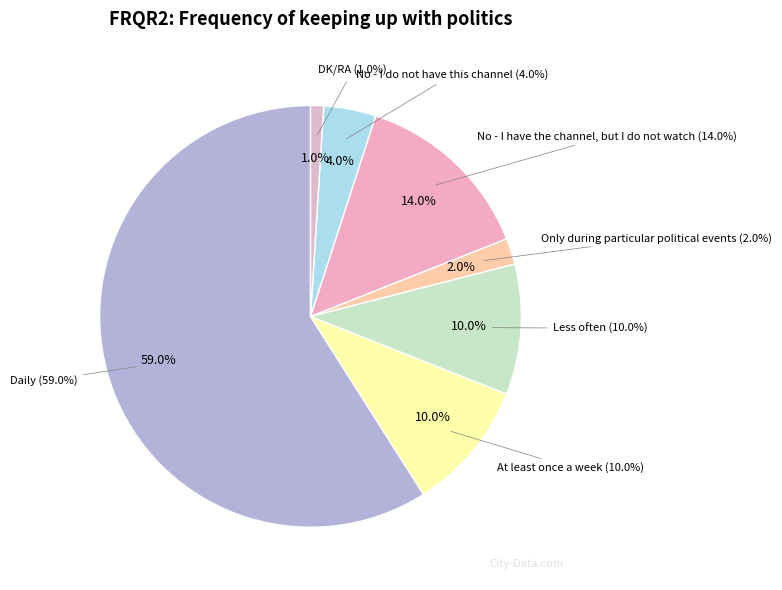

Which category accounts for the majority?

Daily